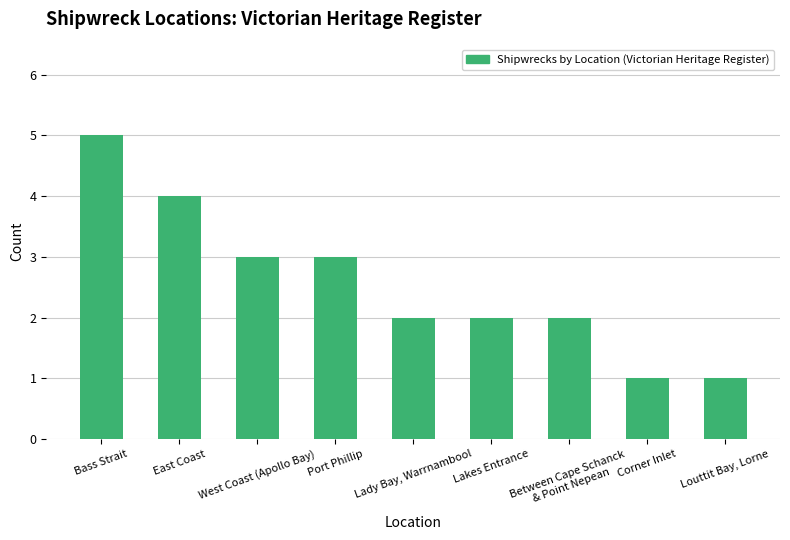

Which label corresponds to the largest value in the chart?

Bass Strait